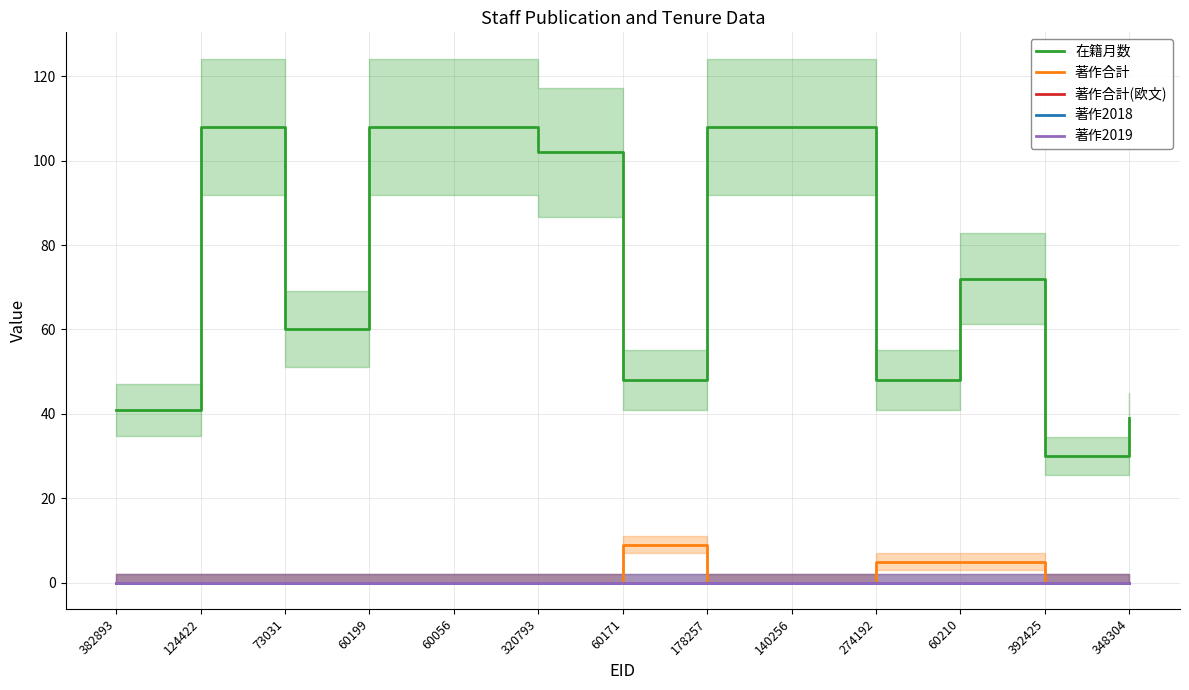

At which label does 著作合計 reach its peak?

60171